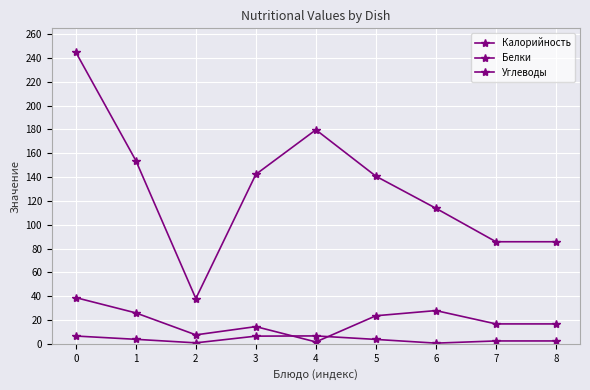

How many interior local valleys does the Белки series have?

2